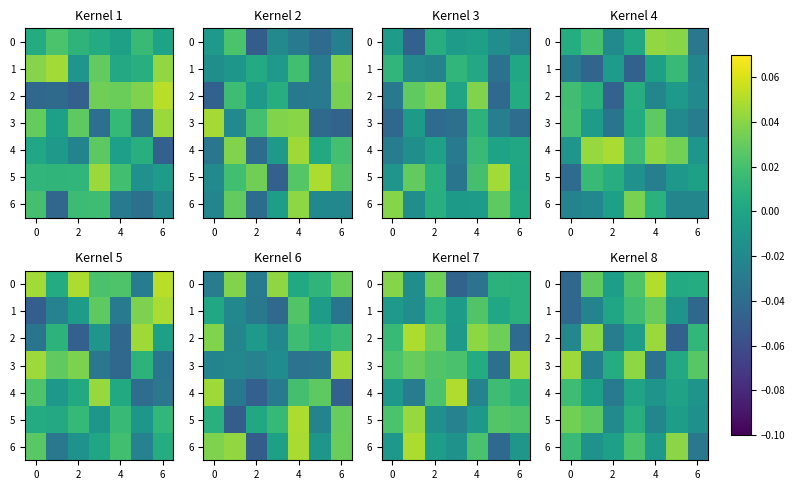

The value of 6 at 0 is 0.0. True or false?

True